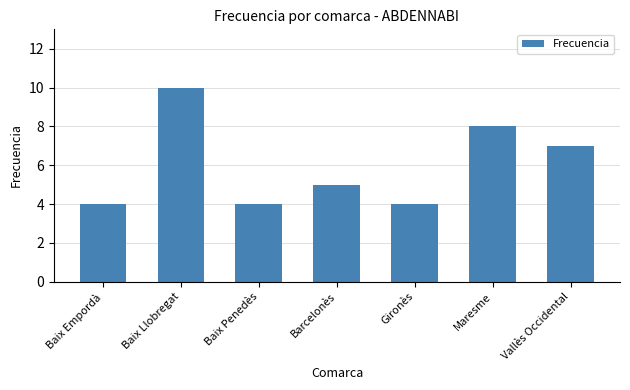

Are the bars grouped side by side (vs. stacked)?

No